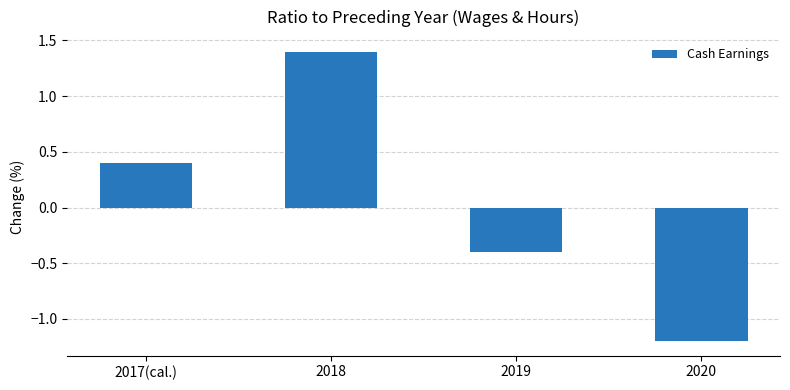

Read the value at 2017(cal.).

0.4